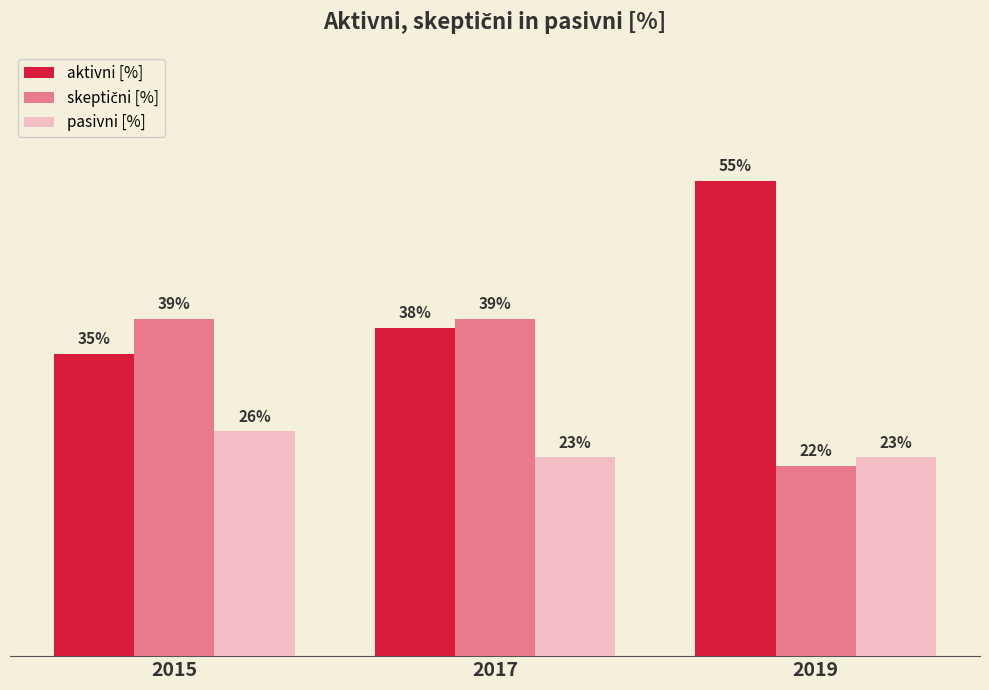

Does the chart contain stacked bars?

No